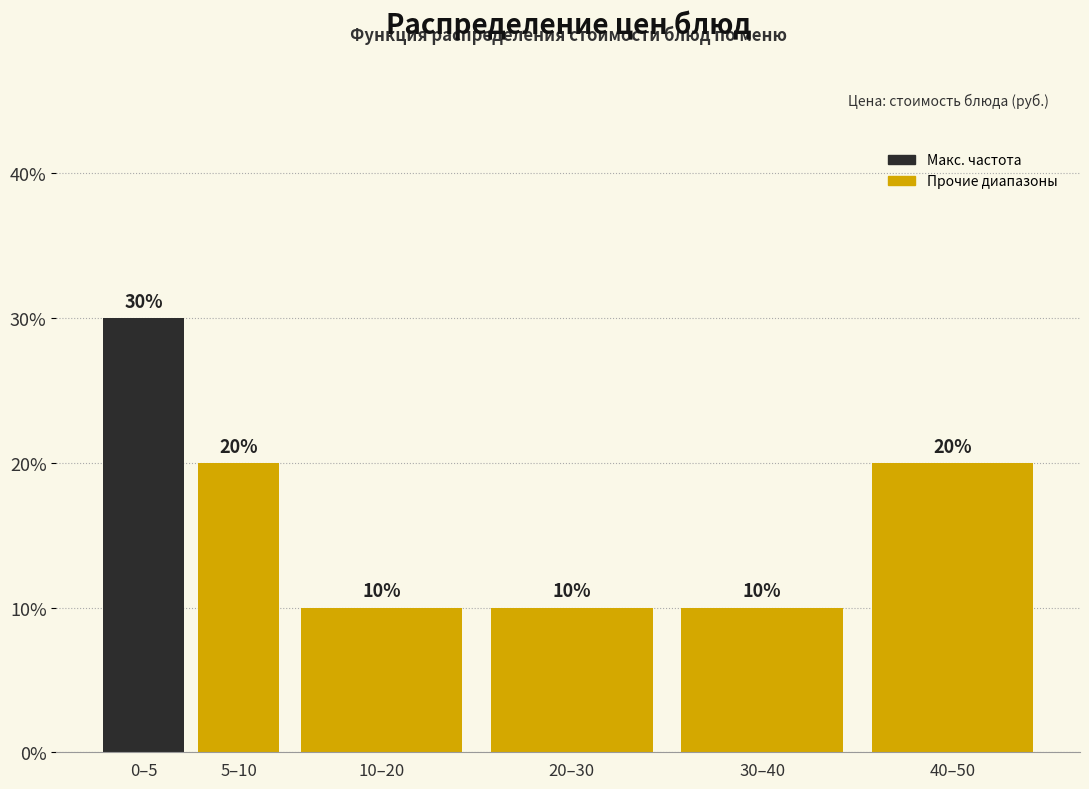

Reading left to right, extract all data points from this chart.

0–5=30	5–10=20	10–20=10	20–30=10	30–40=10	40–50=20